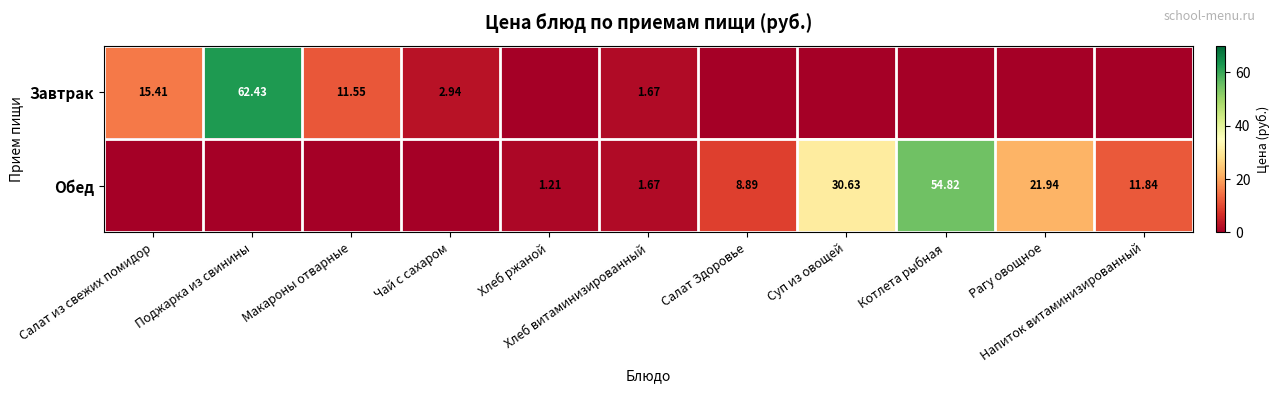

How many distinct data groups are displayed?

2